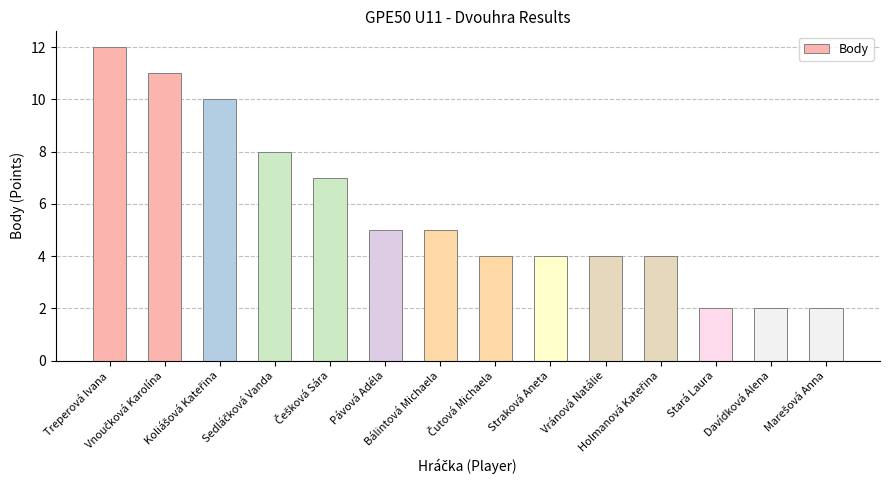

Reading left to right, what are all the values shown in this chart?

12	11	10	8	7	5	5	4	4	4	4	2	2	2